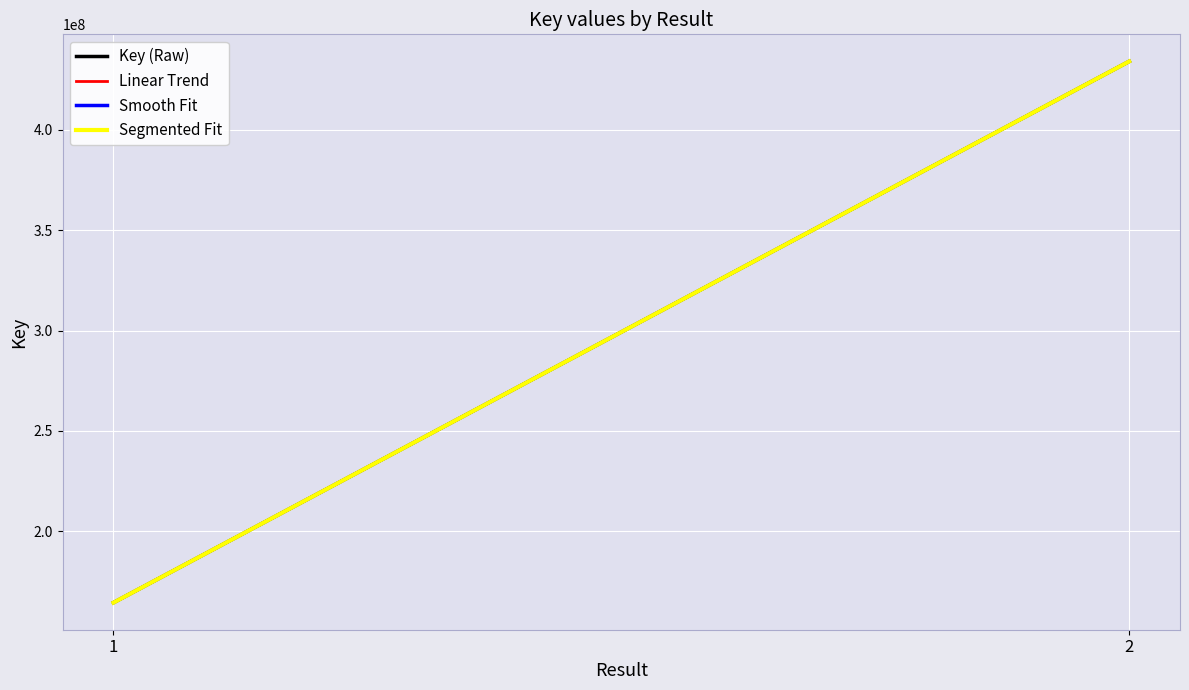

Is it true that the value at 2 is 702385230?

False